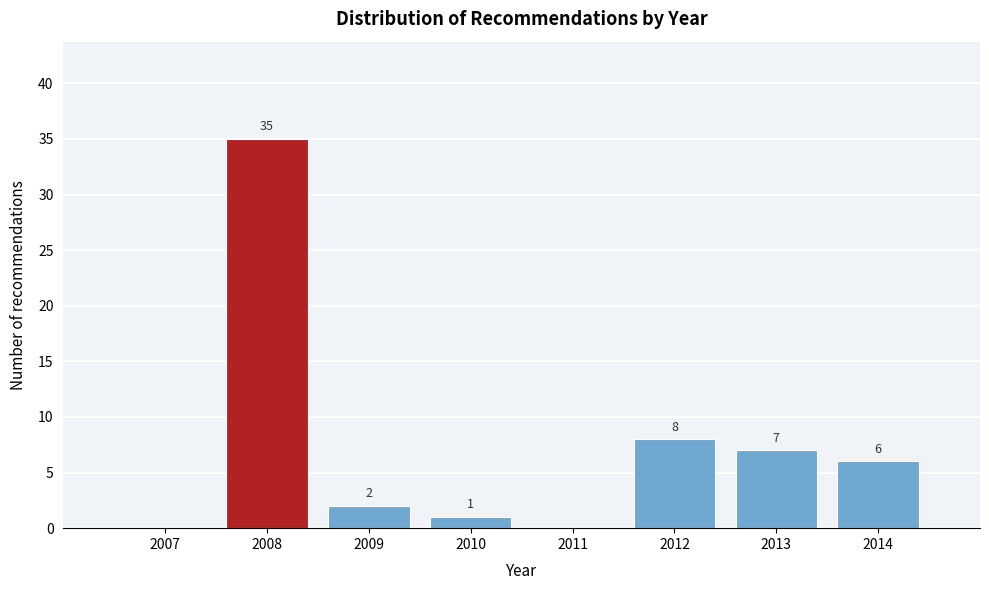

Reading left to right, what are all the values shown in this chart?

2007=0	2008=35	2009=2	2010=1	2011=0	2012=8	2013=7	2014=6